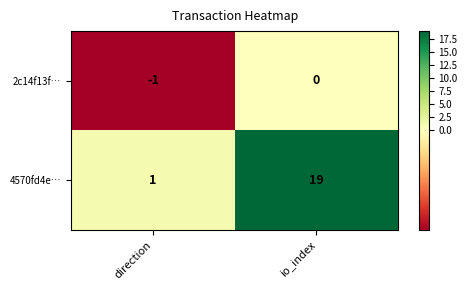

What is the difference between the 4570fd4e… values at direction and io_index?

18